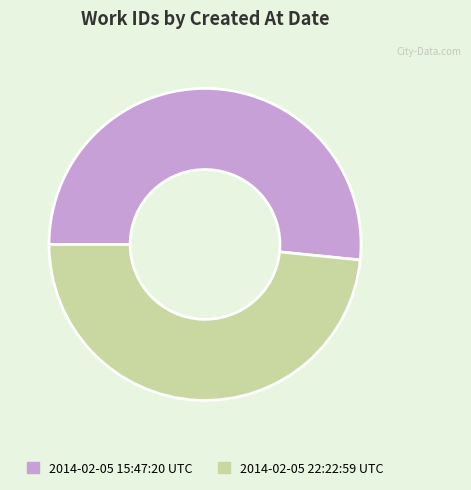

Count the number of slices in the pie.

2